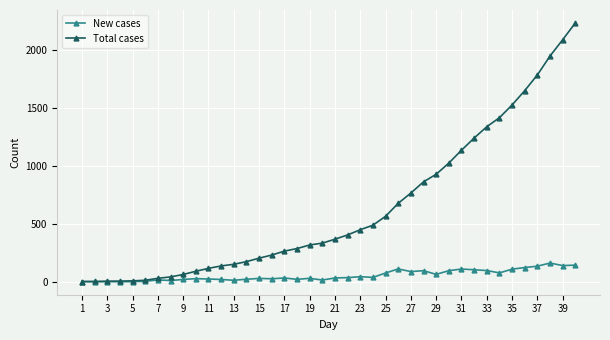

Which series has the largest range (max minus min)?

Total cases